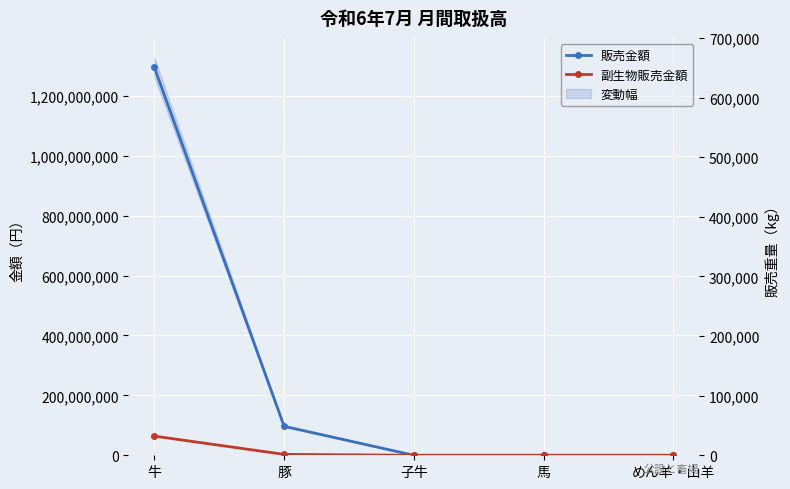

Between 馬 and めん羊・山羊, which series saw the biggest shift?

販売金額